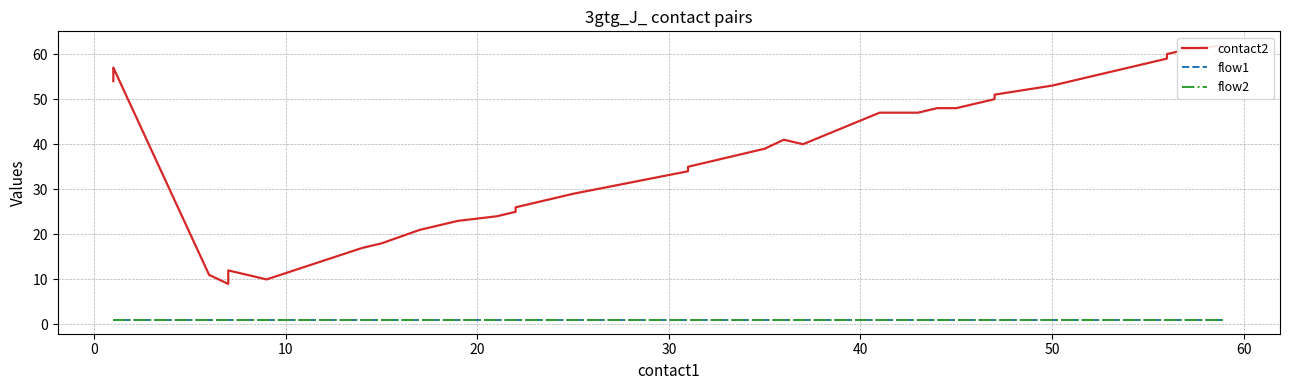

What is the average value of the flow2 series?

1